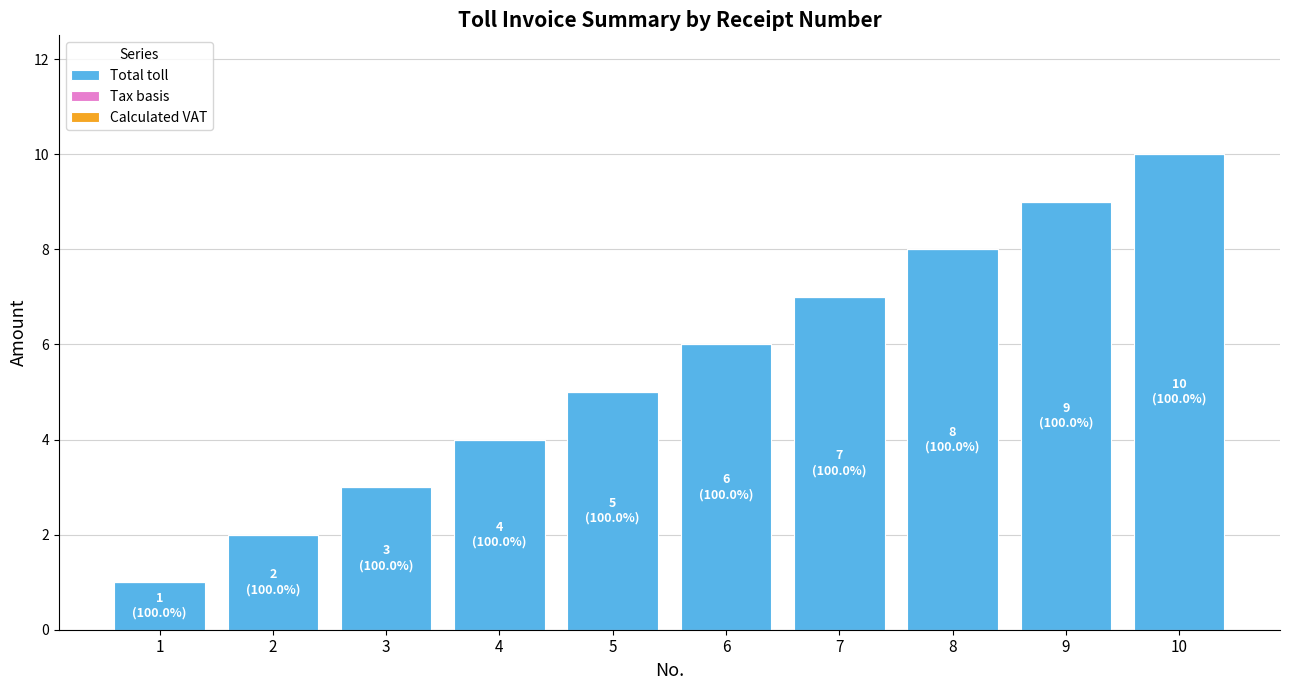

What is the sum of all values?

55